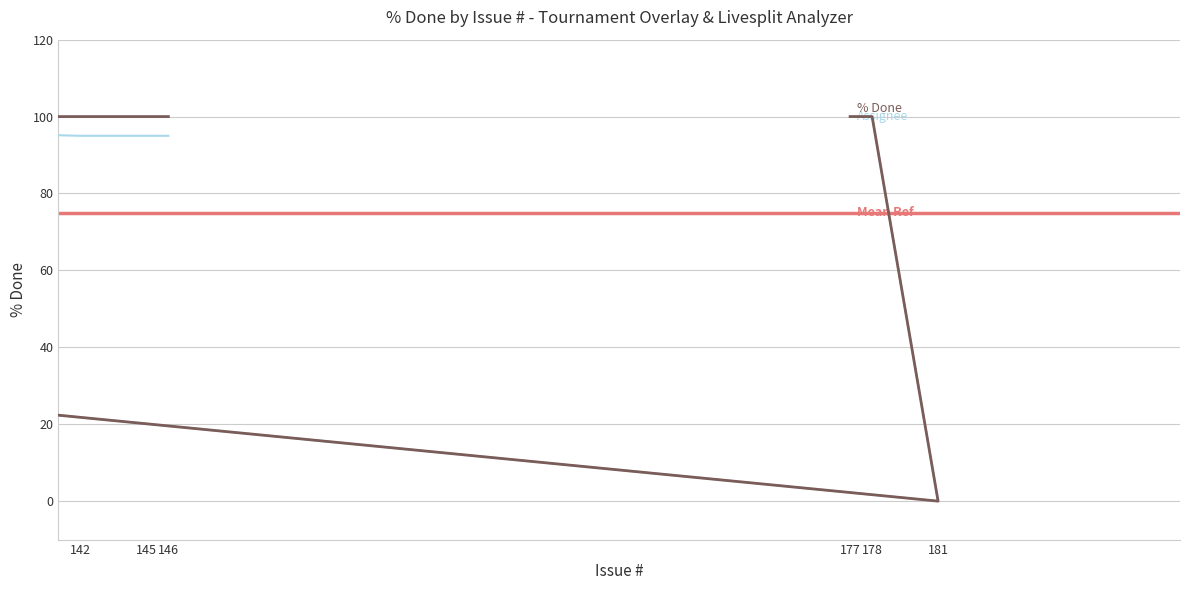

What is the difference between the maximum and minimum values?

100